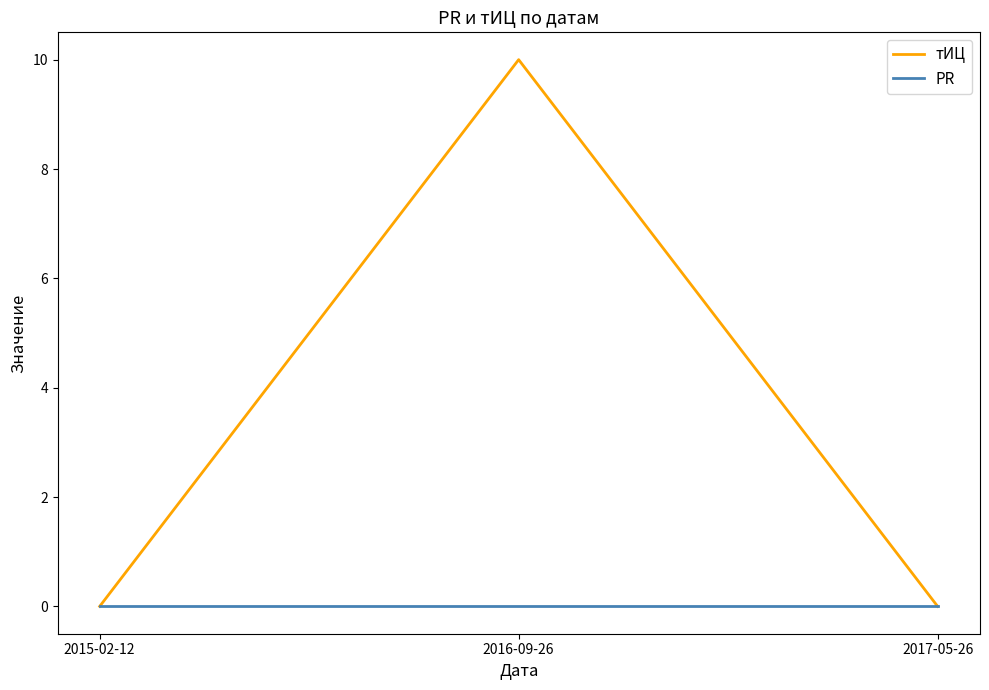

Reading left to right, extract all data points from this chart.

тИЦ: 2015-02-12=0	2016-09-26=10	2017-05-26=0
PR: 2015-02-12=0	2016-09-26=0	2017-05-26=0